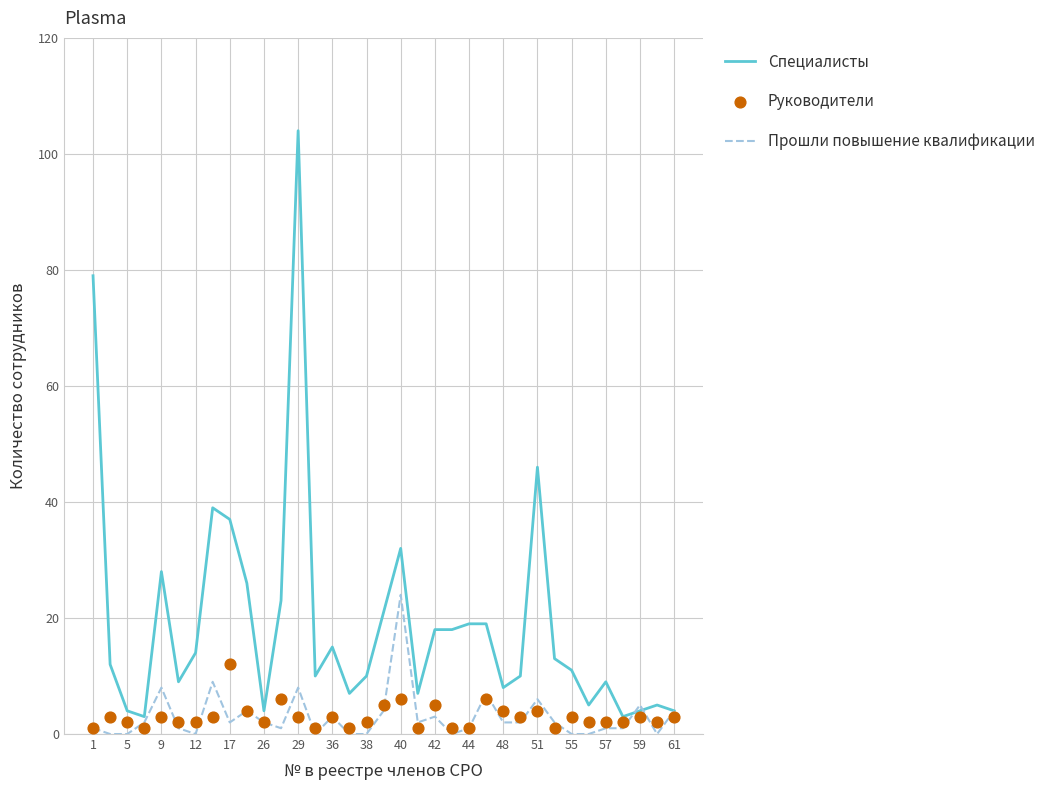

What is the lowest value of the Специалисты series?

3